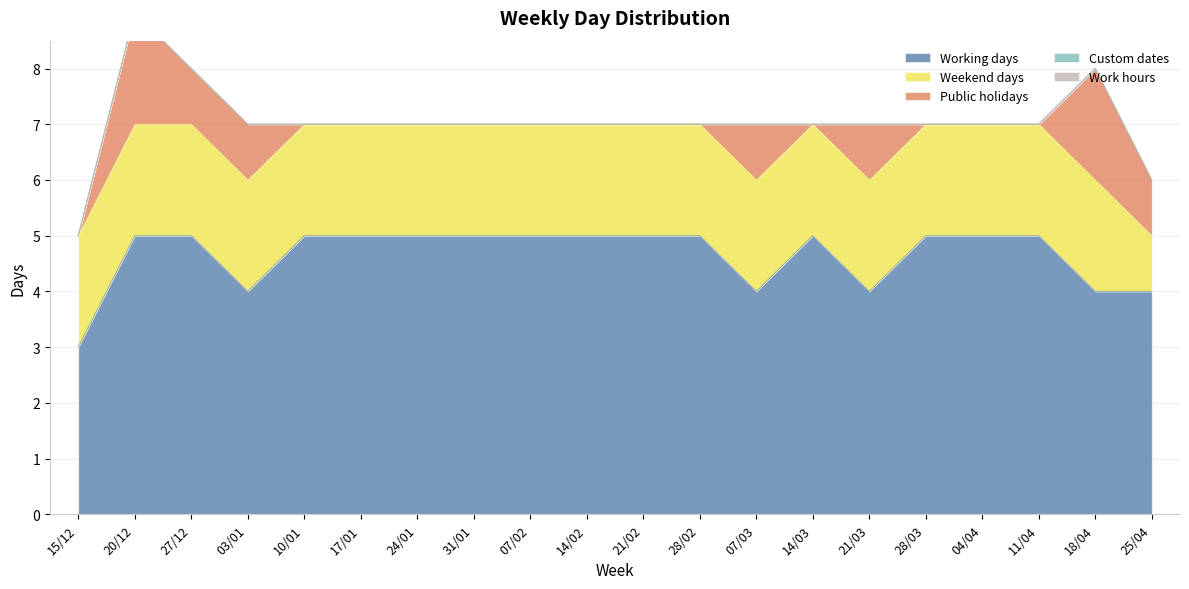

True or false: Weekend days has a value of 3 at 17/01.

False